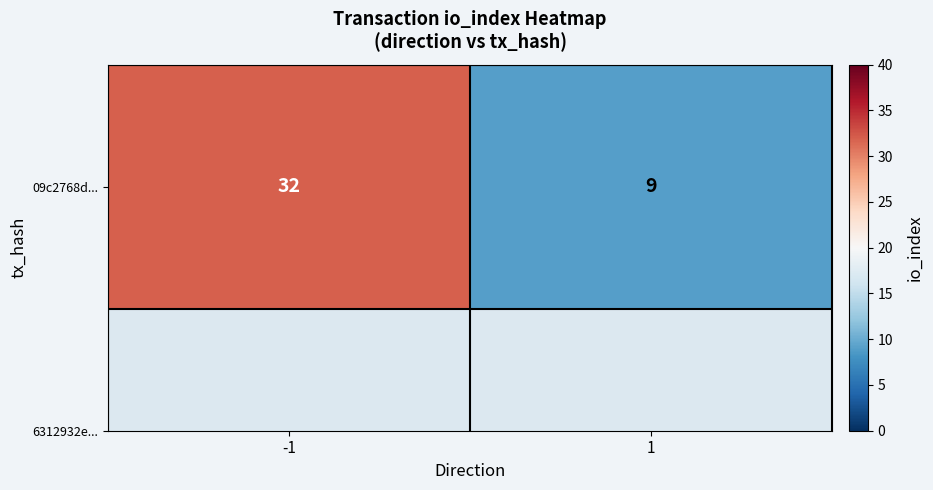

List the labels in order of value, largest first.

-1, 1